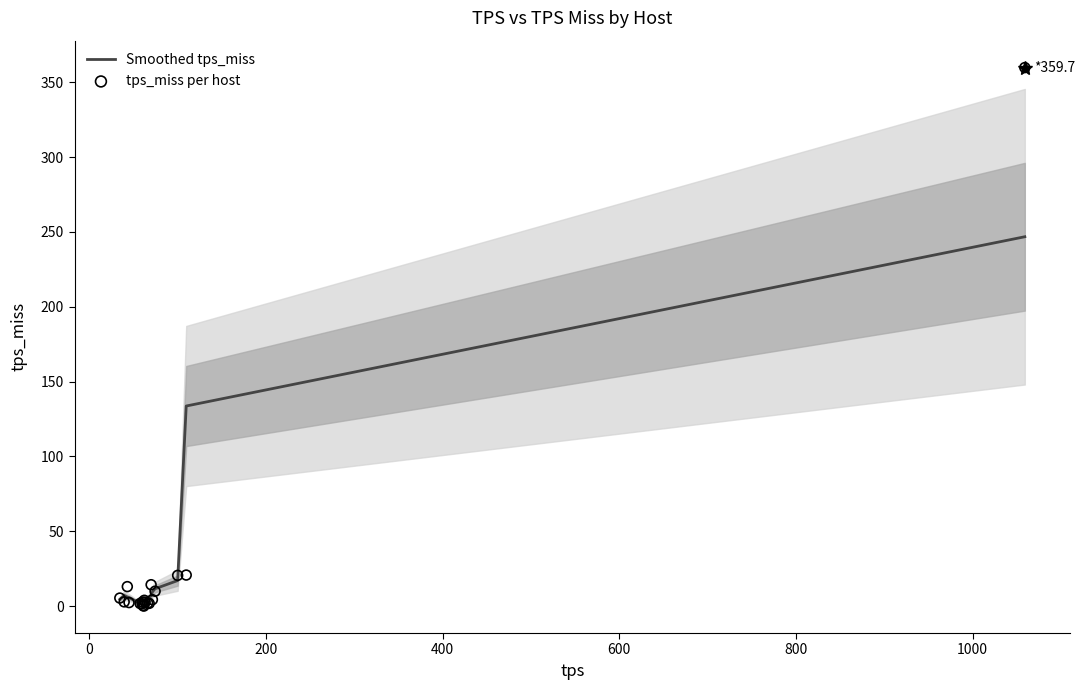

What are all the series names shown in the legend?

Smoothed tps_miss, tps_miss per host